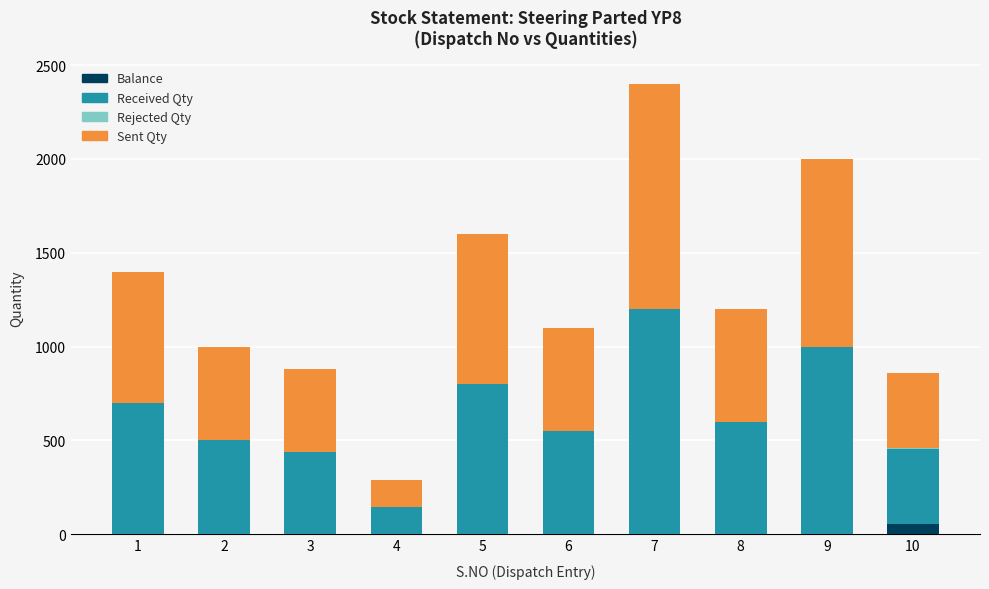

At which category is the sum across all series the highest?

7